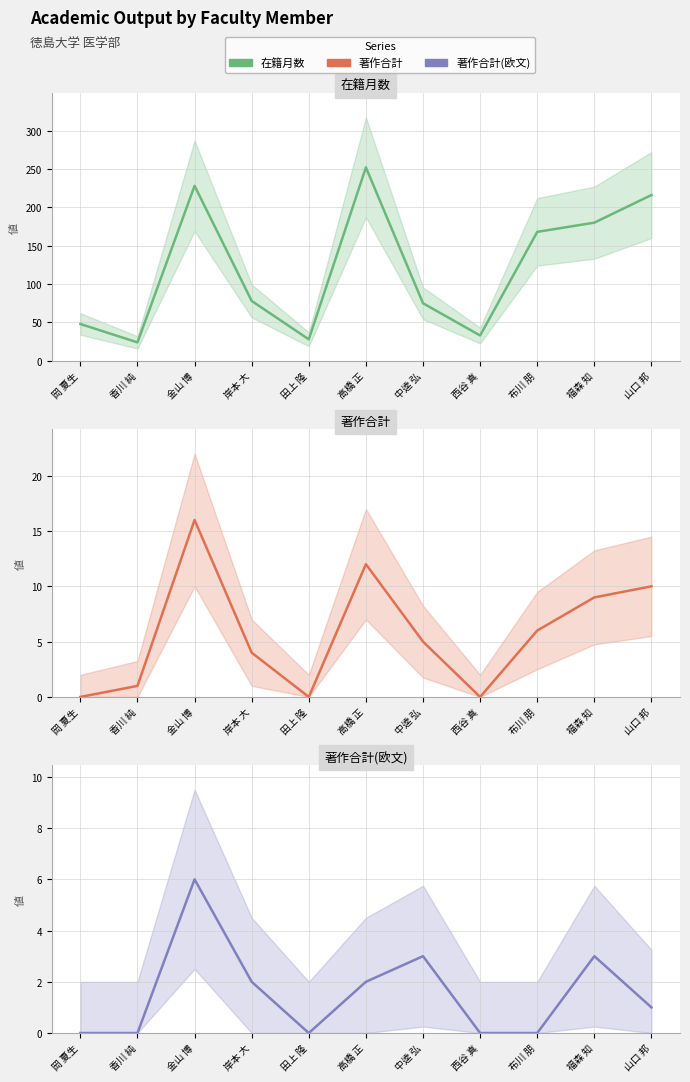

The 著作合計(欧文) series shows 0 at 田上 隆. True or false?

True